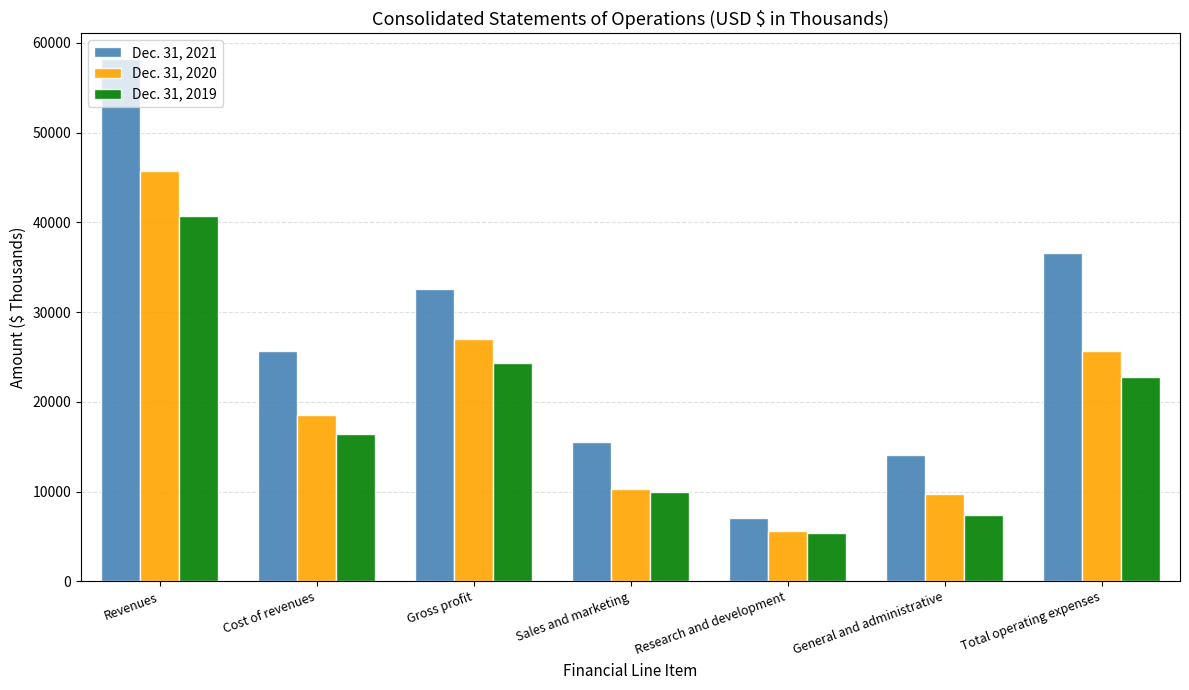

How many groups of bars are there?

7